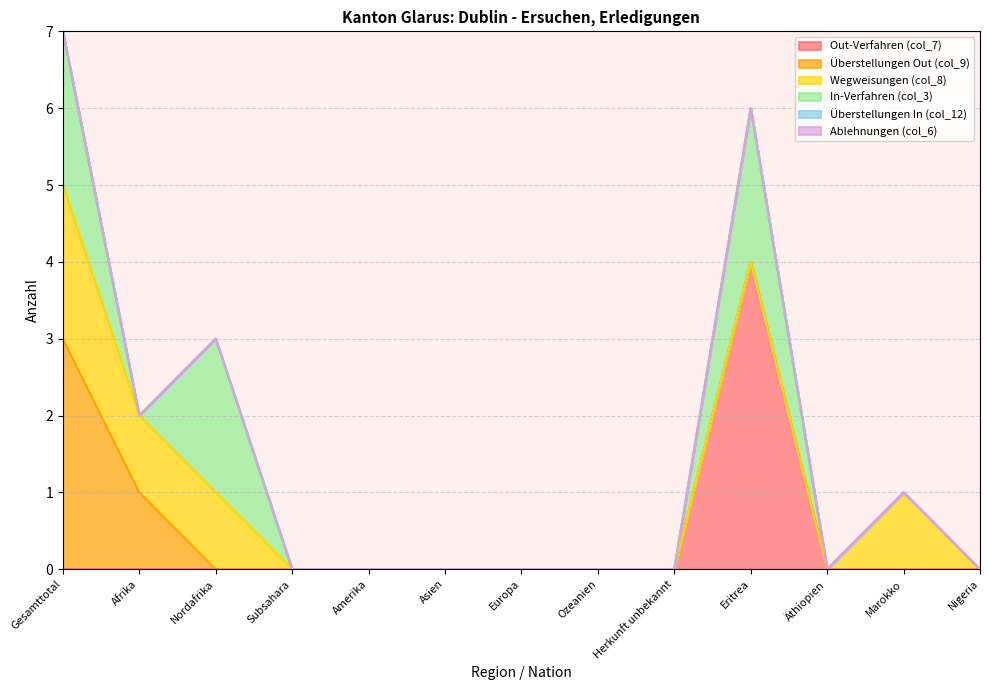

What is the difference between the maximum and second lowest values in the In-Verfahren (col_3) series?

2